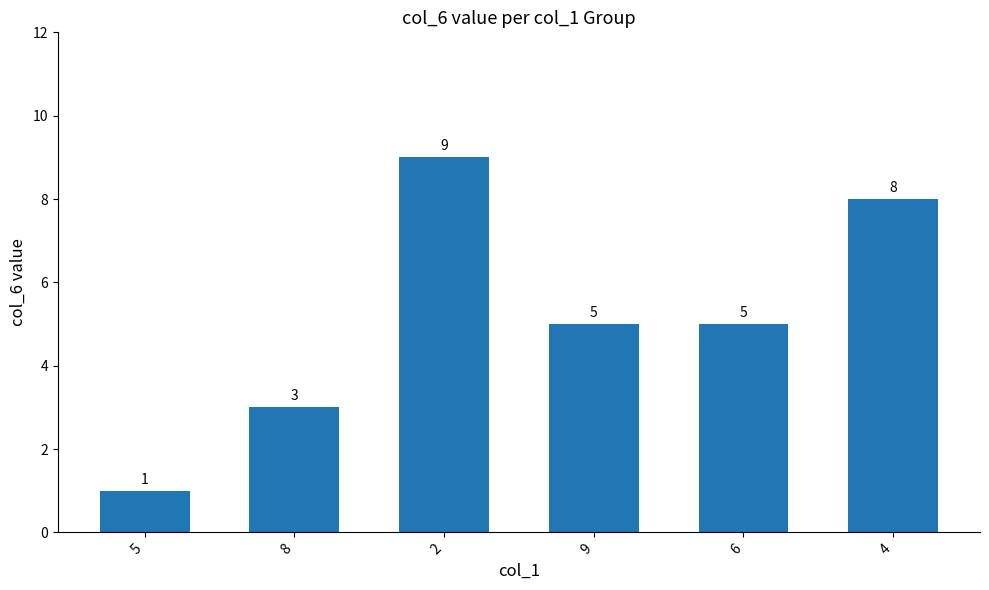

What is the sum of all values?

31